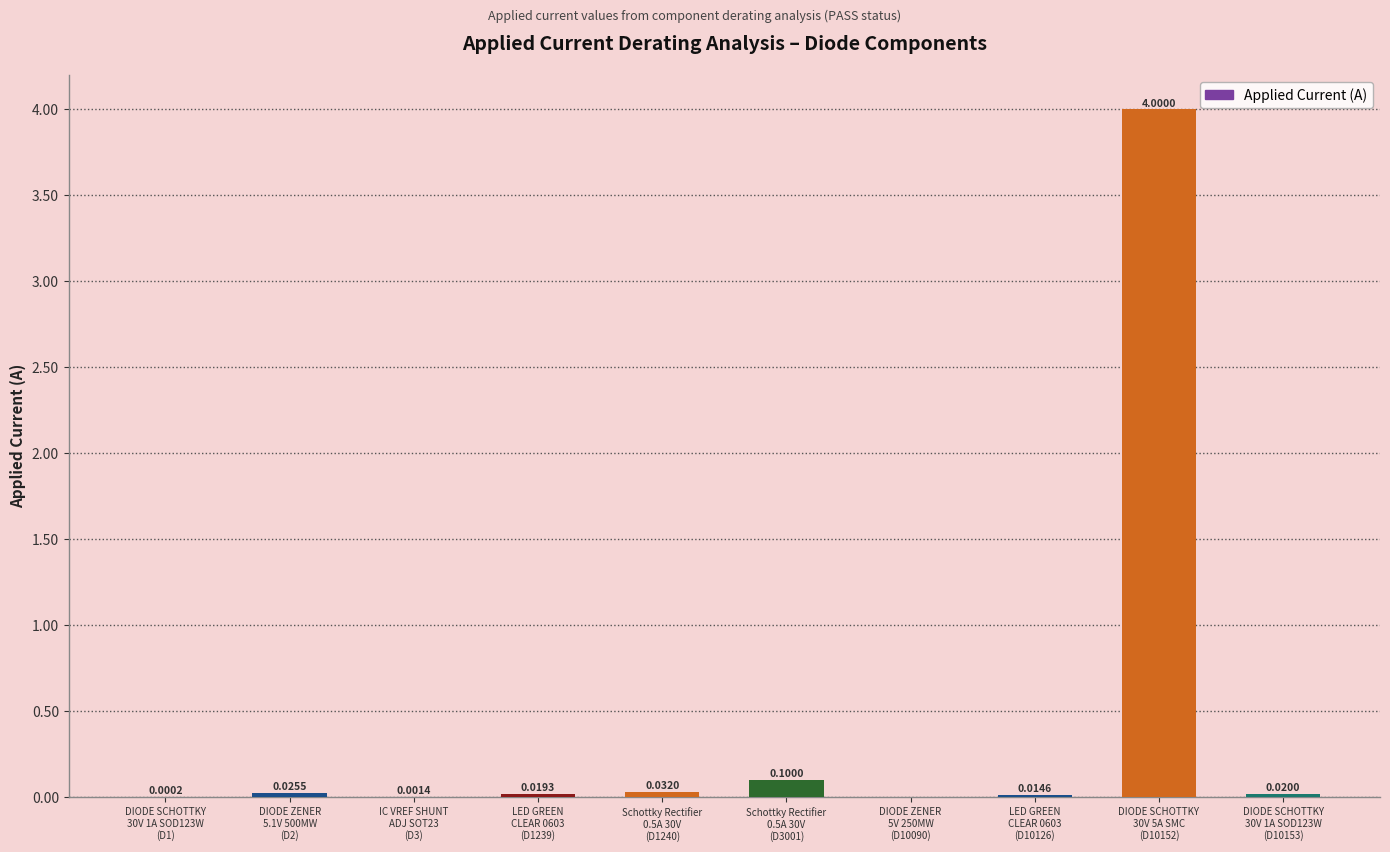

What is the sum of all values?

4.2